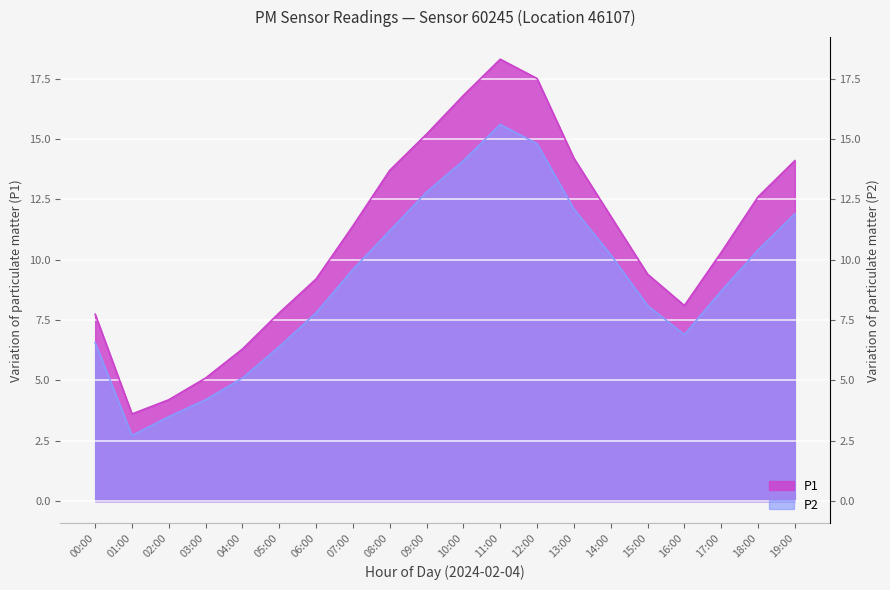

What is the difference between the highest and lowest values at 07:00?

1.8